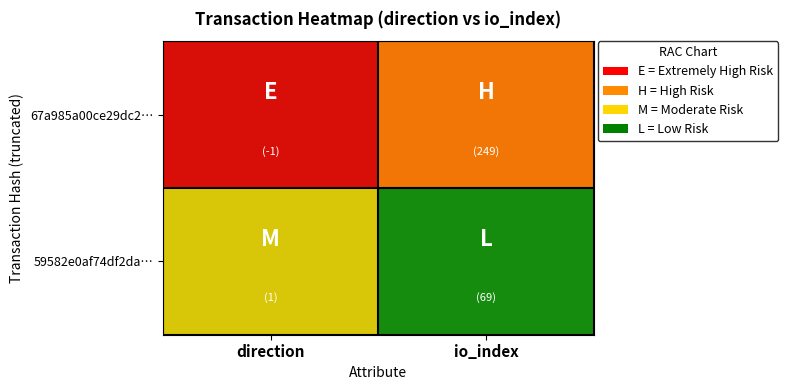

How many data points does each series have?

2